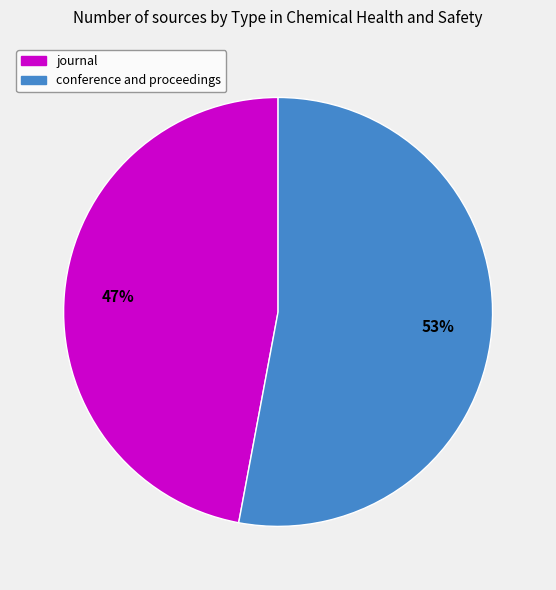

To the nearest percent, what portion does conference and proceedings represent?

53%